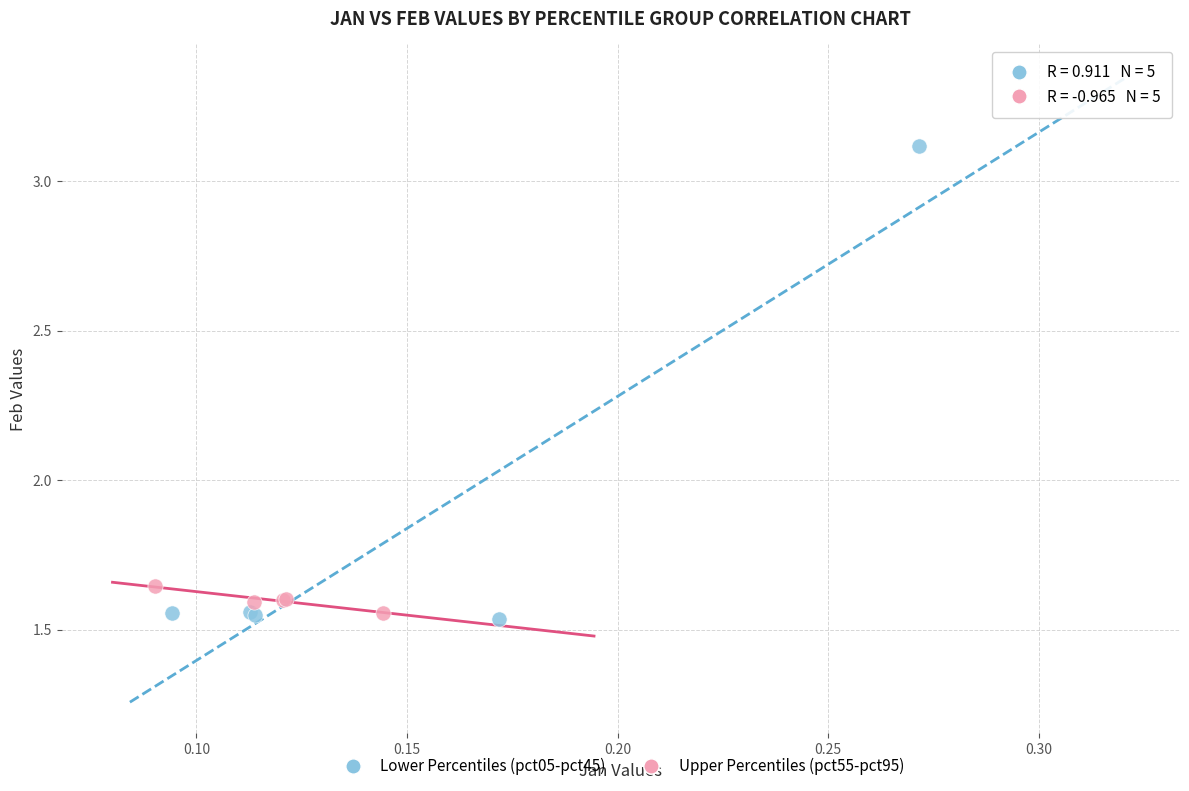

What are all the series names shown in the legend?

Lower Percentiles (pct05-pct45), Upper Percentiles (pct55-pct95)